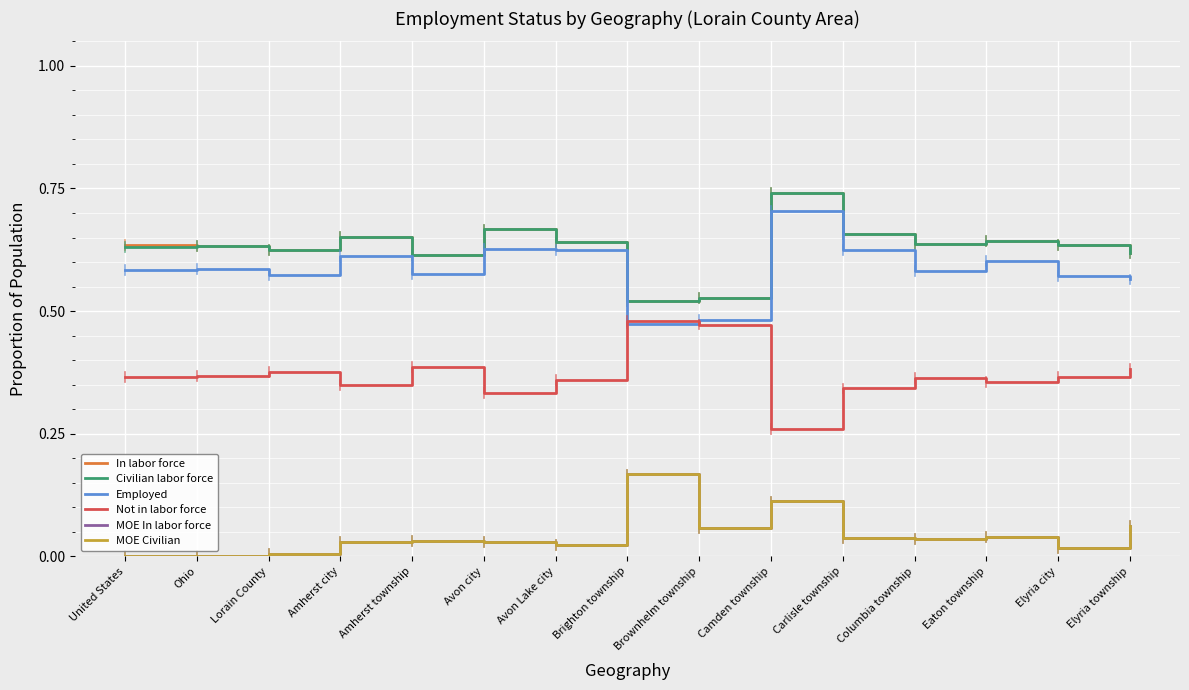

At which category is the sum across all series the highest?

Camden township